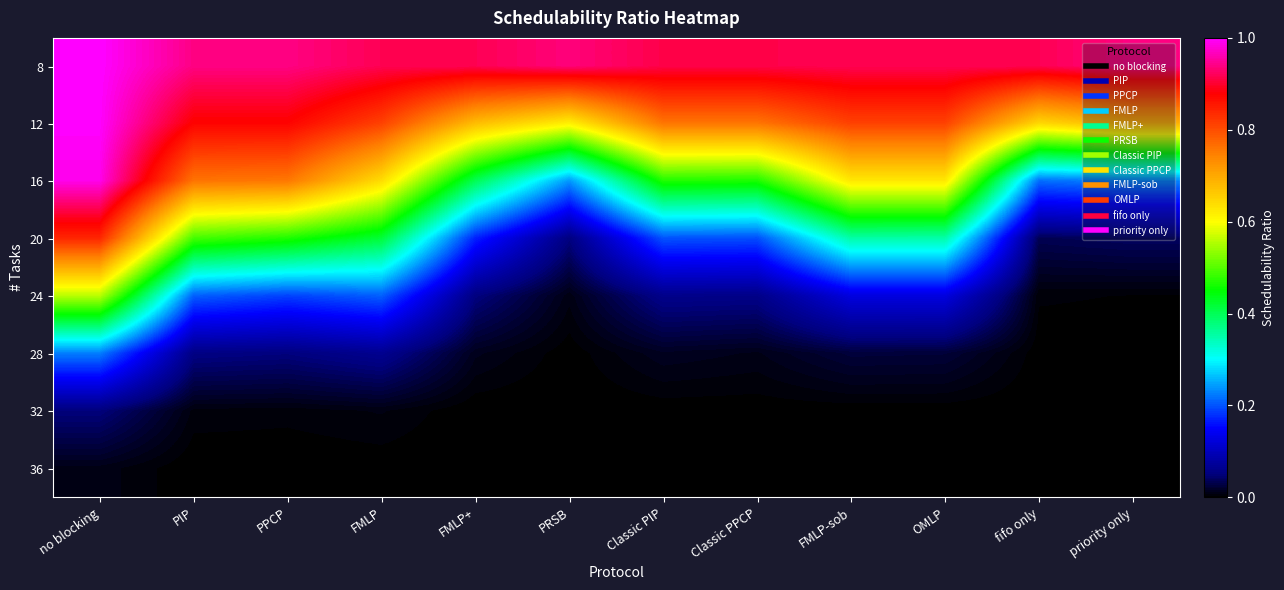

At which category does the chart reach its peak across all series?

no blocking